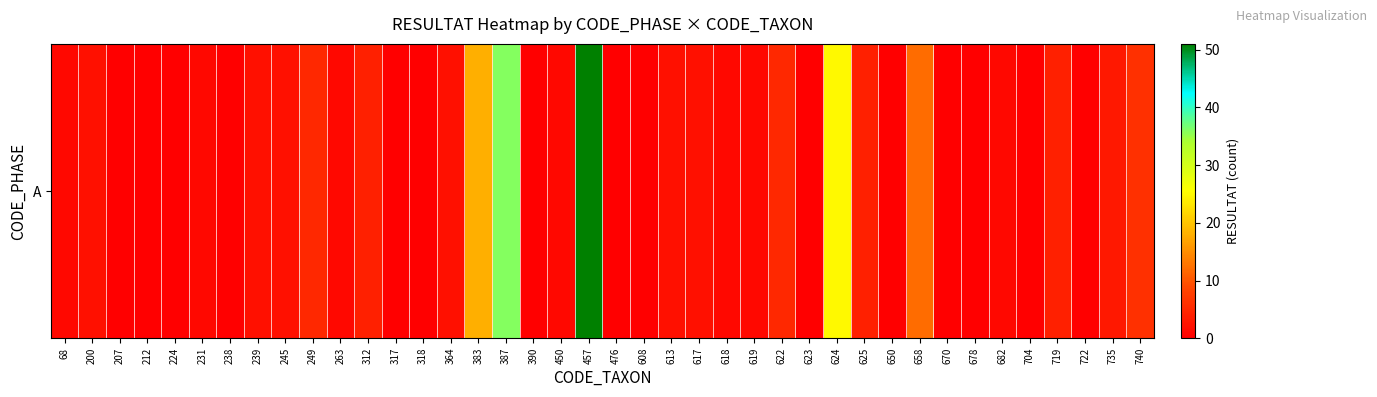

Between 624 and 450, which is larger?

624